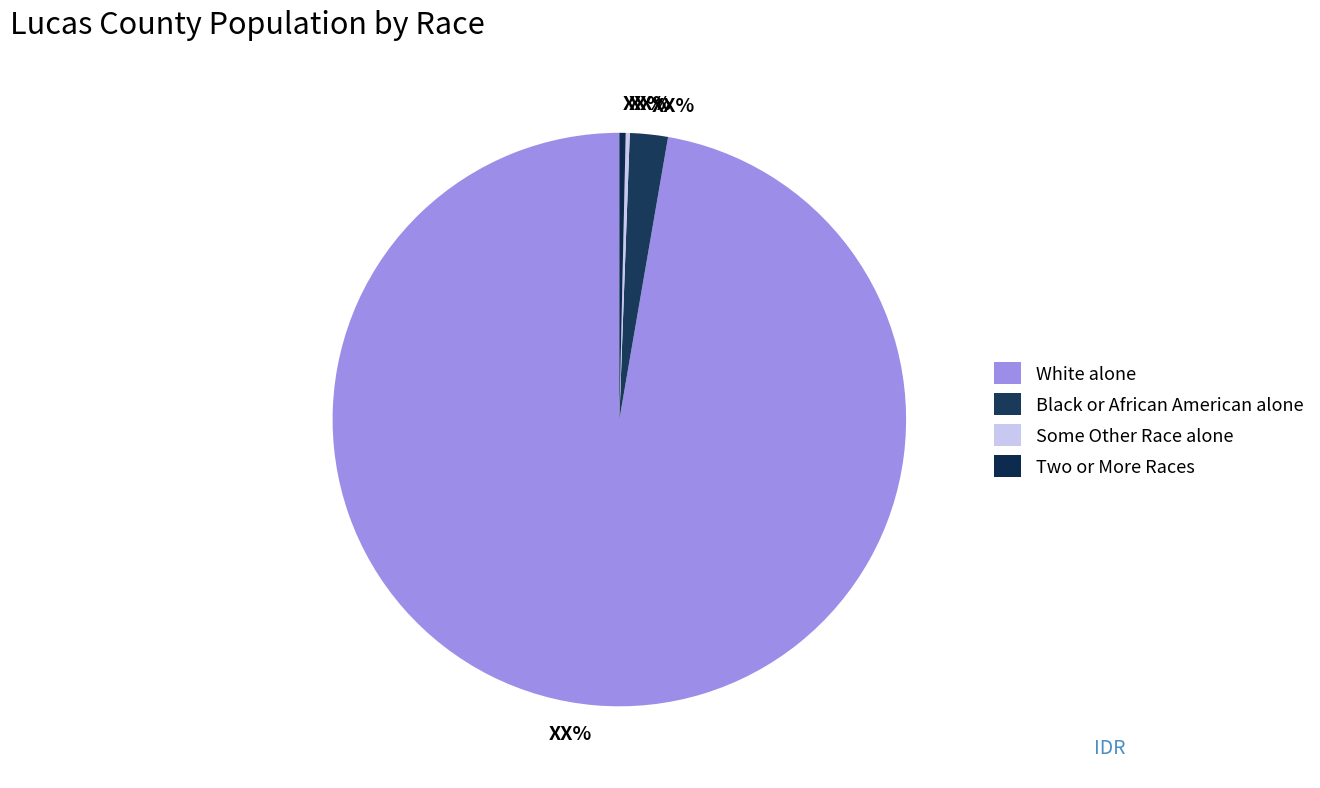

Which category accounts for the majority?

White alone